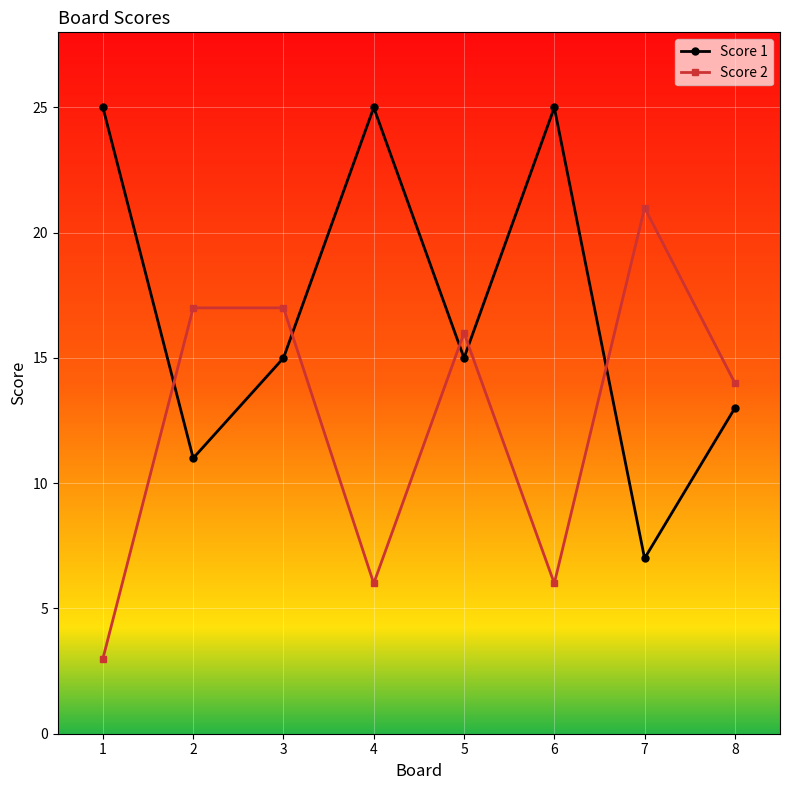

Which series changed the most between 6 and 8?

Score 1